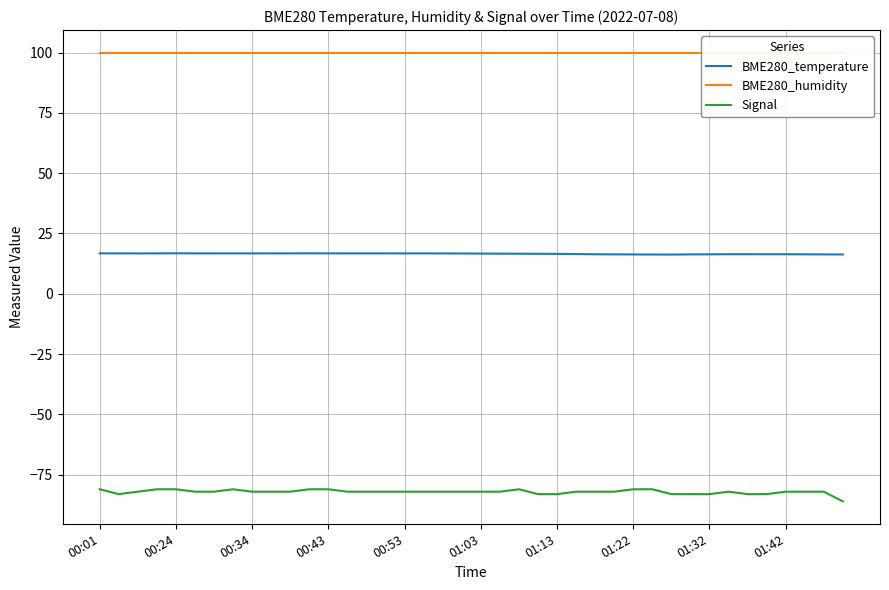

Which category has the highest value in the BME280_humidity series?

00:01